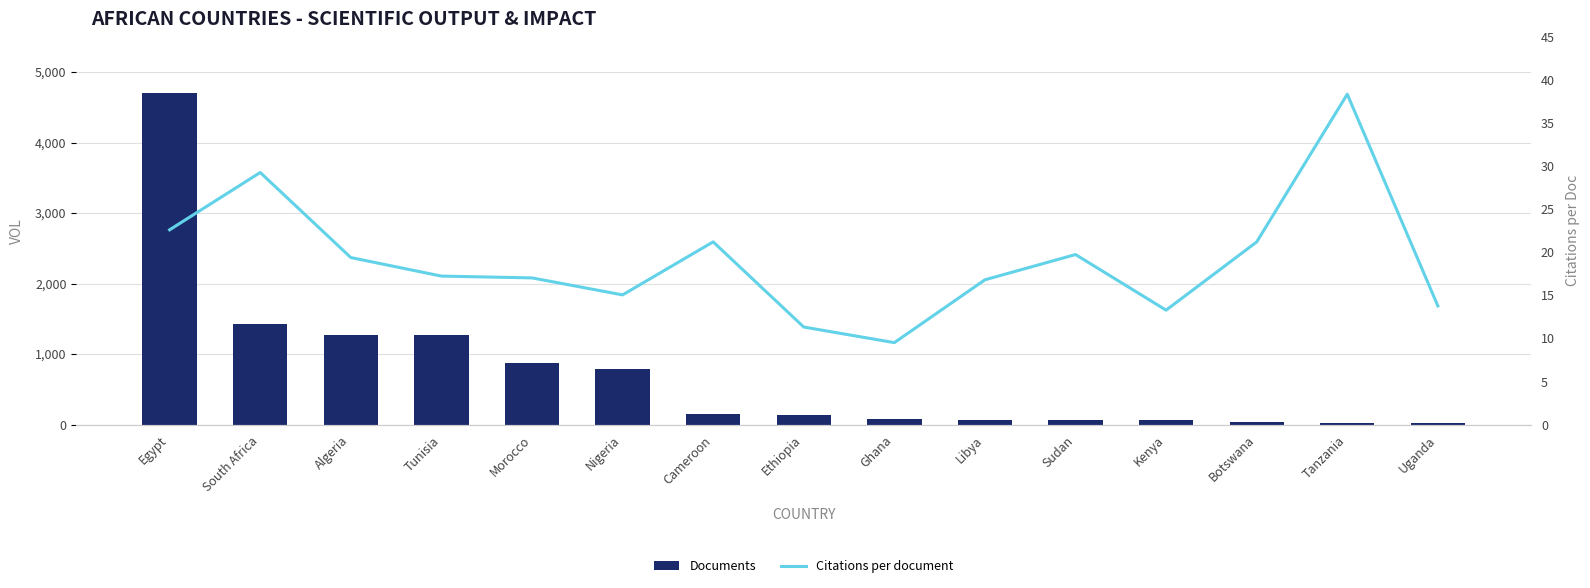

The value of Citations per document at Cameroon is 37.2. True or false?

False